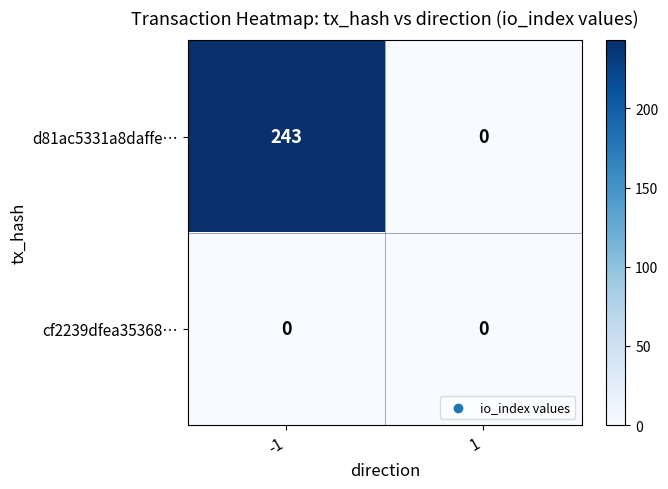

How many positive values does the d81ac5331a8daffe… series have?

1